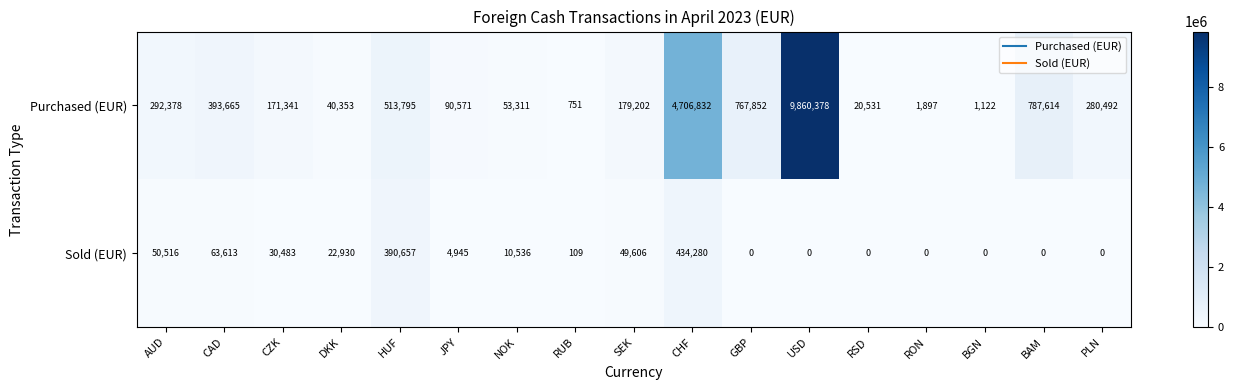

How many series are shown in this chart?

2